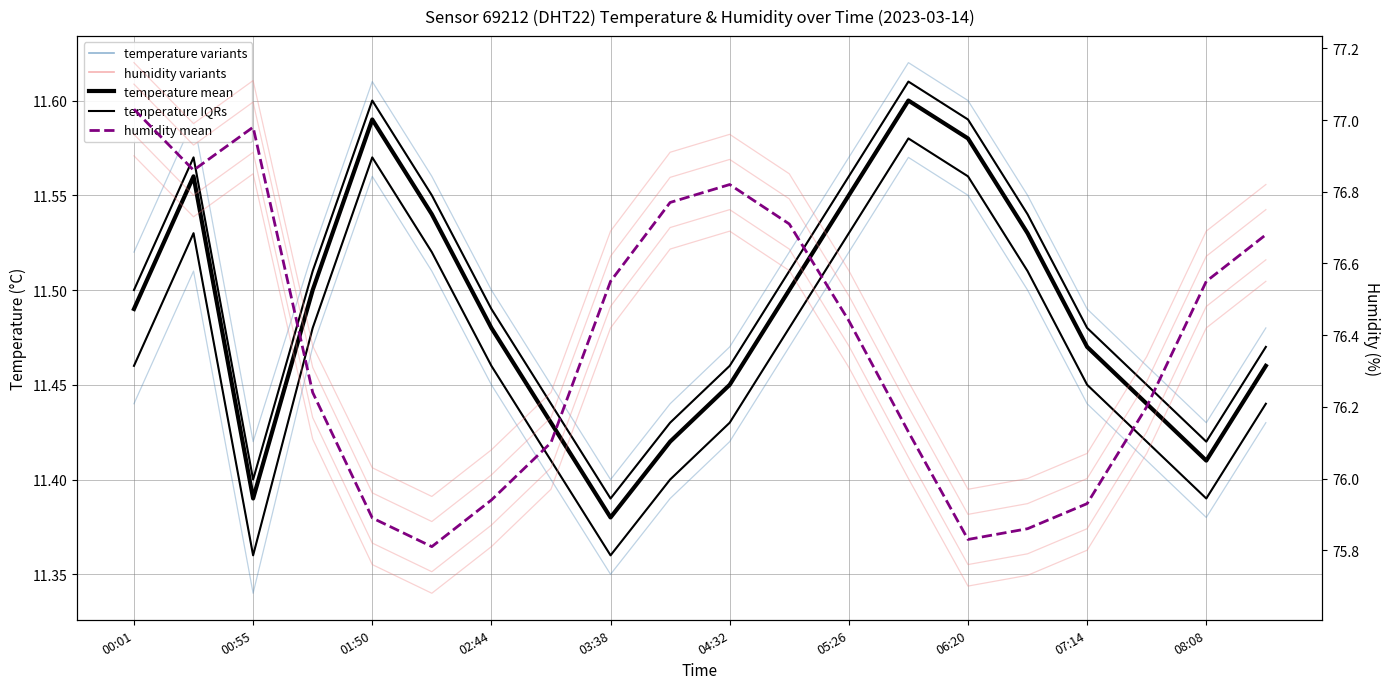

The value of temperature_variant at 13 is 11.6. True or false?

True